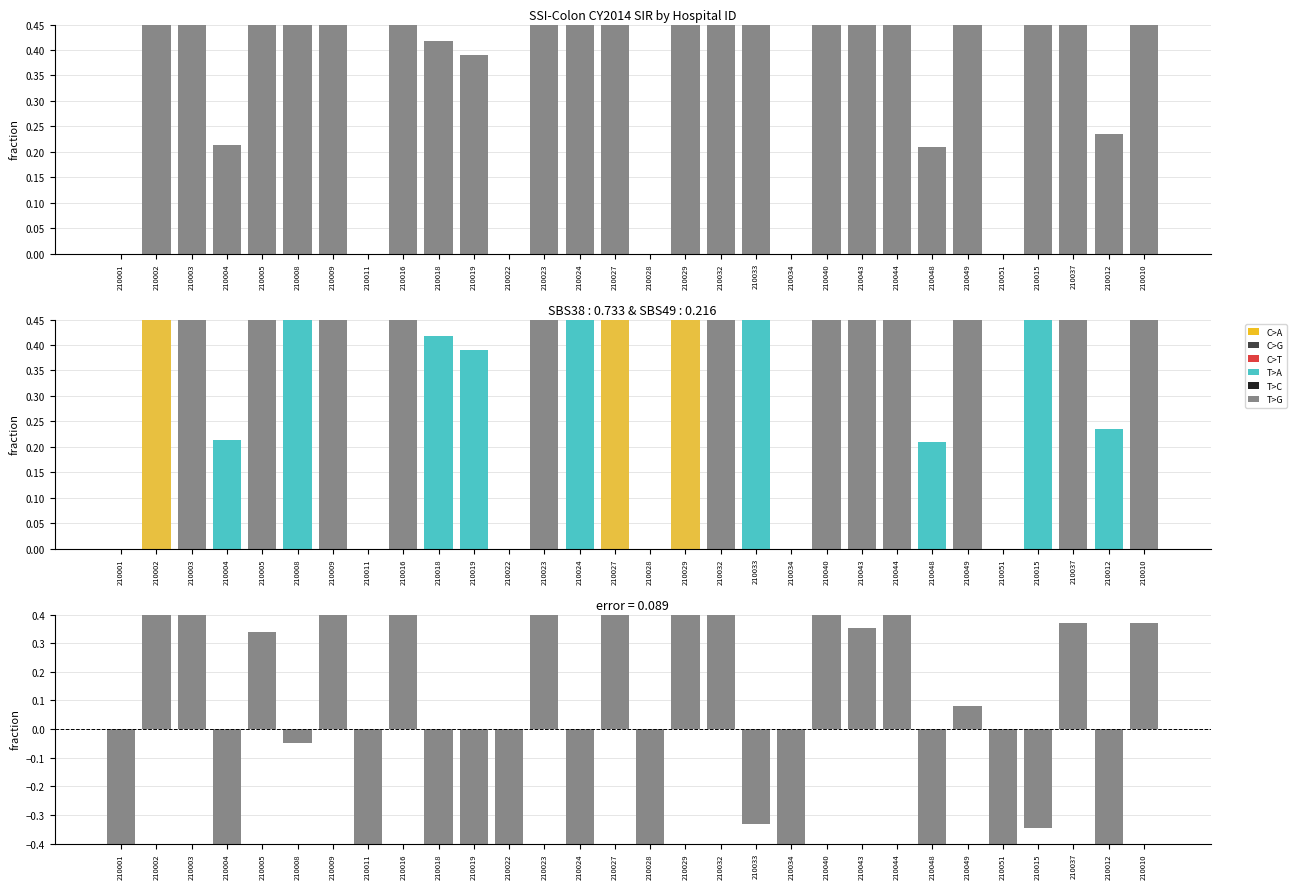

What is the total value across all series at 210024?

0.1